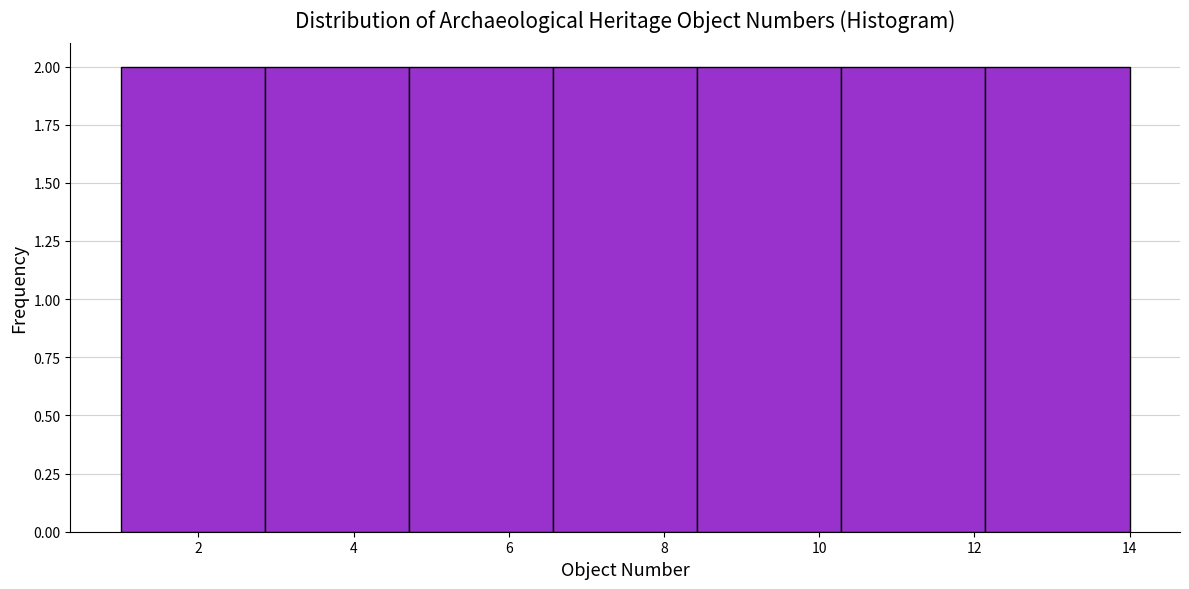

What is the height of the bar covering 10.2 to 12.2 on the x-axis? Neither the bar edges nor the heights are printed on the chart, so give them approximately, as read against the axes.

2